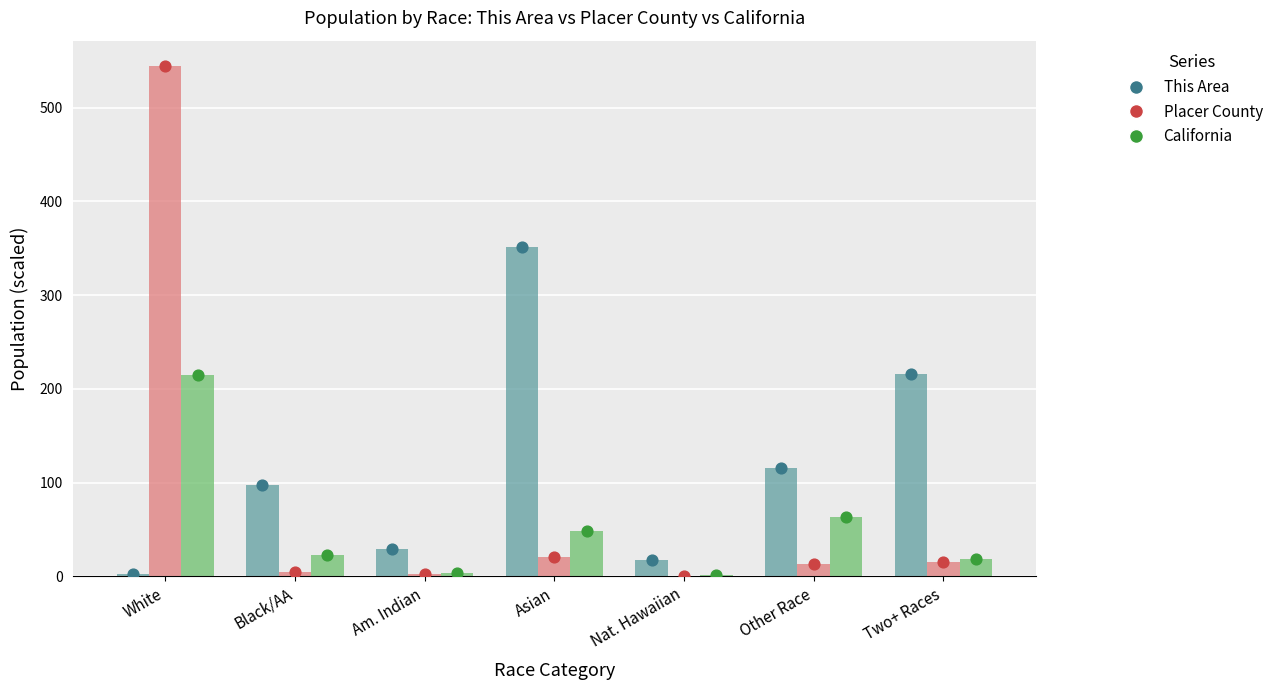

Is the value of Placer County at Am. Indian greater than the value of This Area at Asian?

No